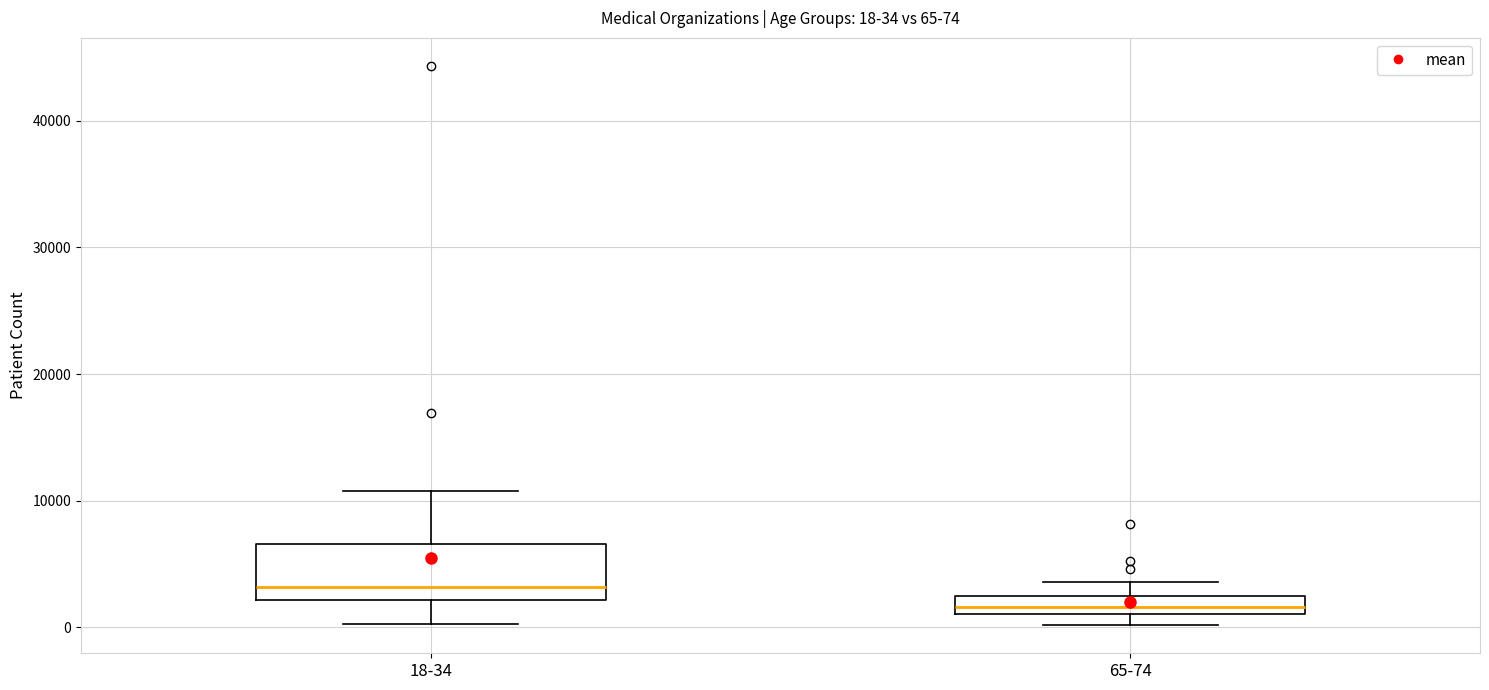

Which box's median line is the highest?

18-34